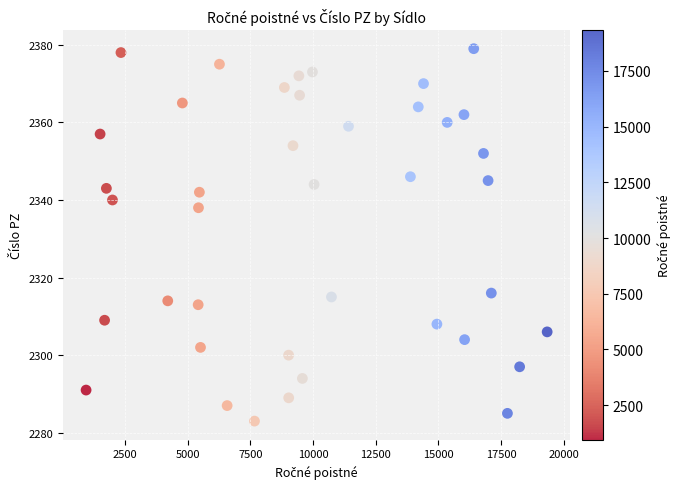

What Y value in the scatter plot is closest to 2331?

2338